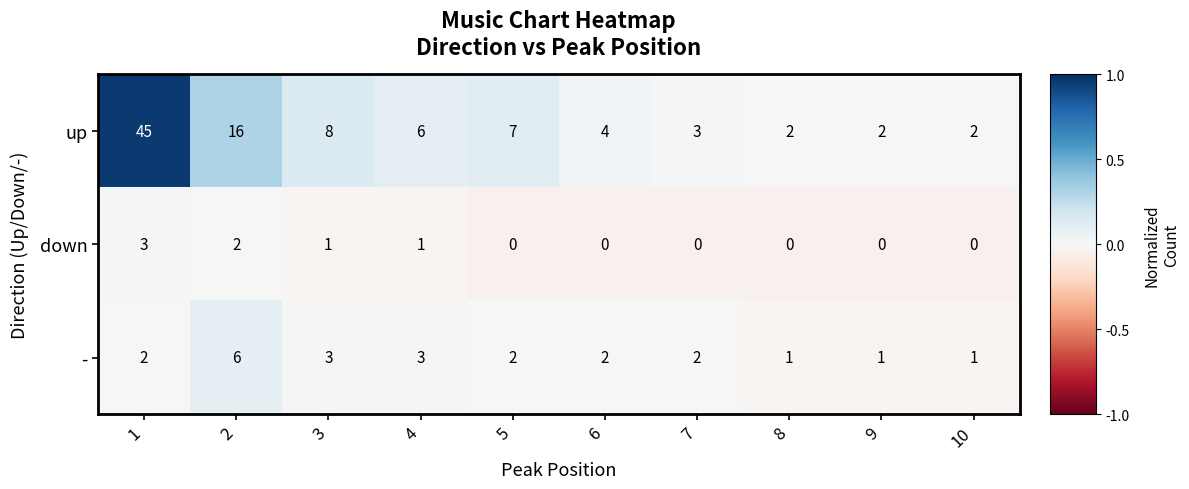

Which series changed the most between 3 and 4?

up